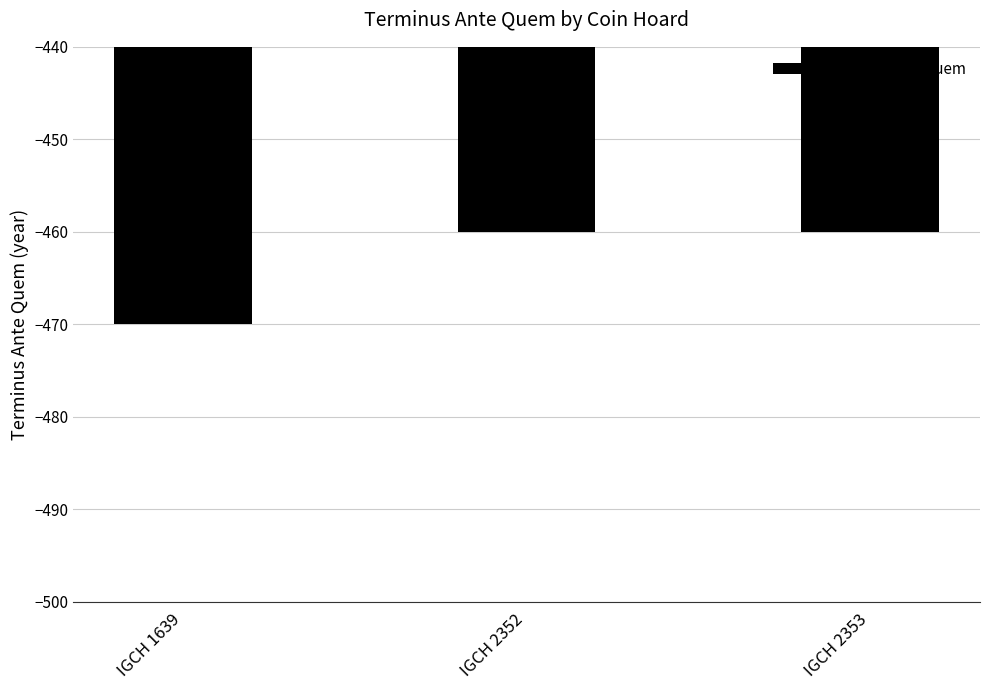

How many data points does each series have?

3